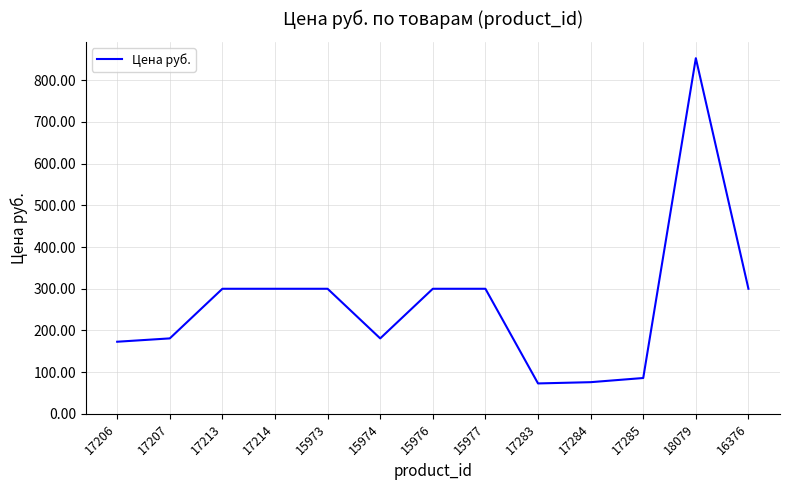

Between 17284 and 15976, which is larger?

15976